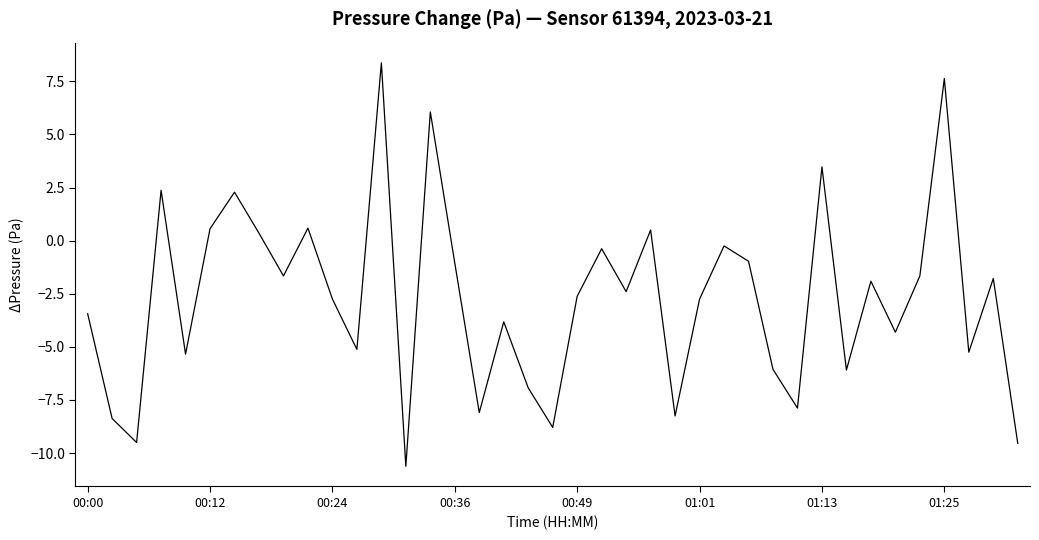

What is the maximum value shown in the chart?

8.4